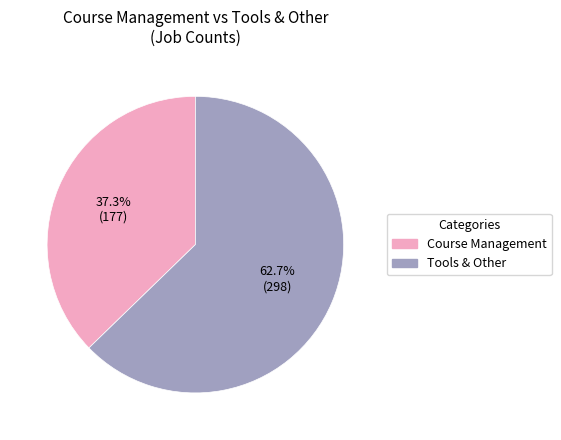

What portion of the pie excludes Course Management?

62.7%